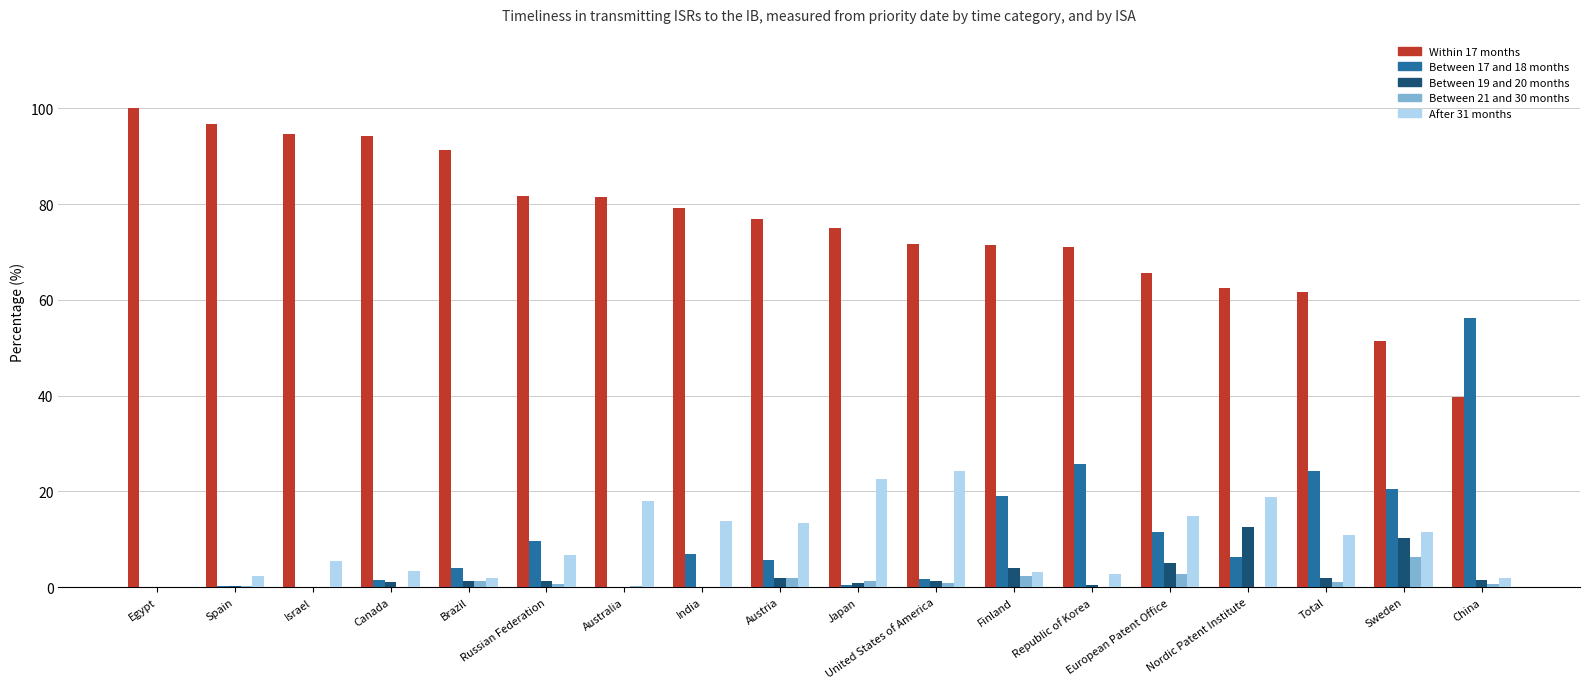

How many categories are shown in the chart?

18